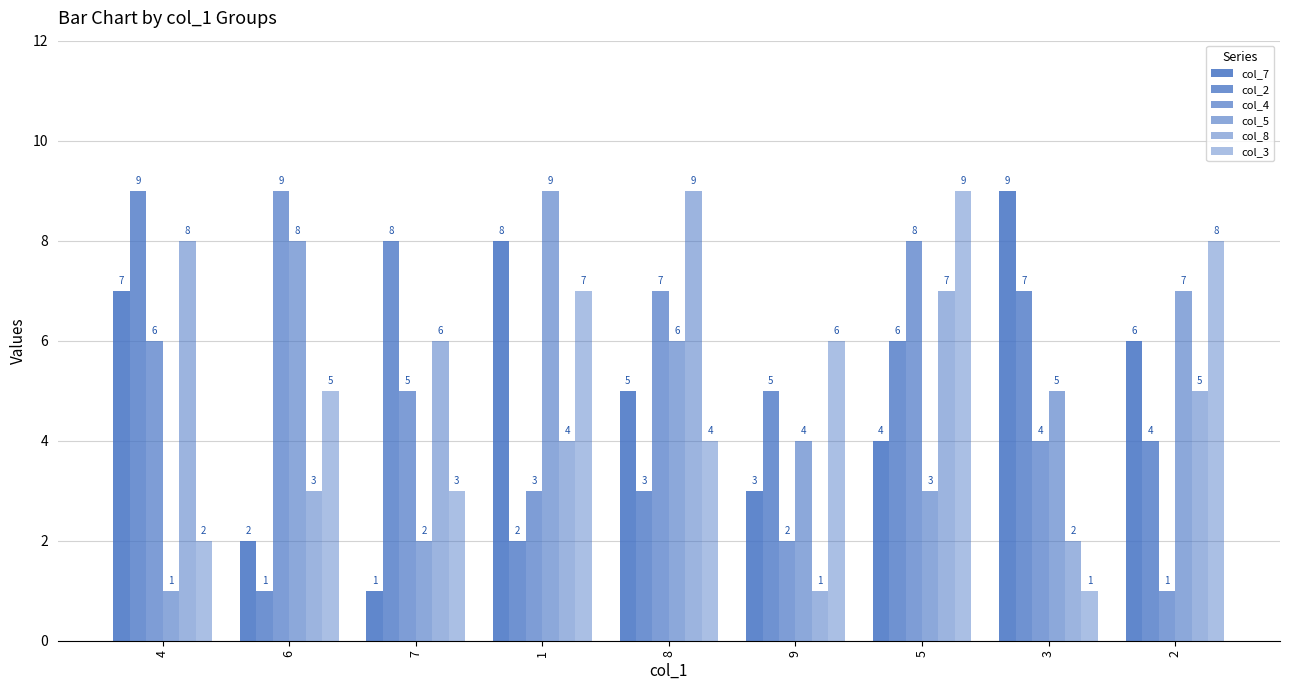

How many groups of bars are there?

9